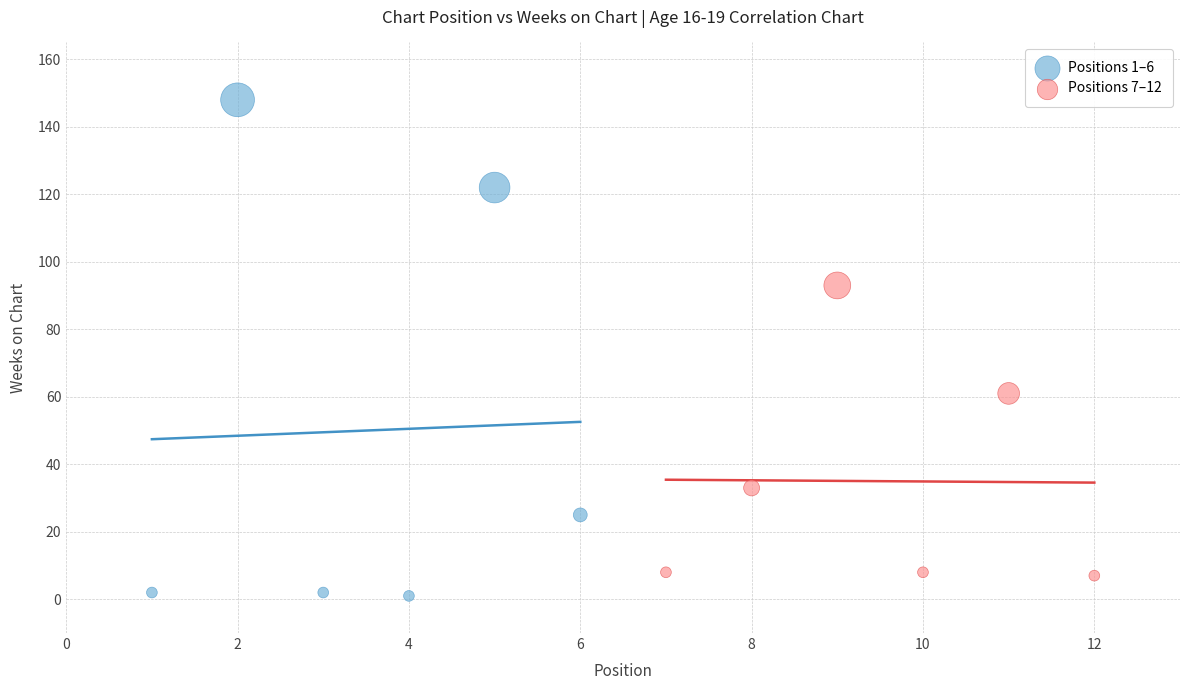

Which series has the largest Y range (max minus min)?

Positions 1–6